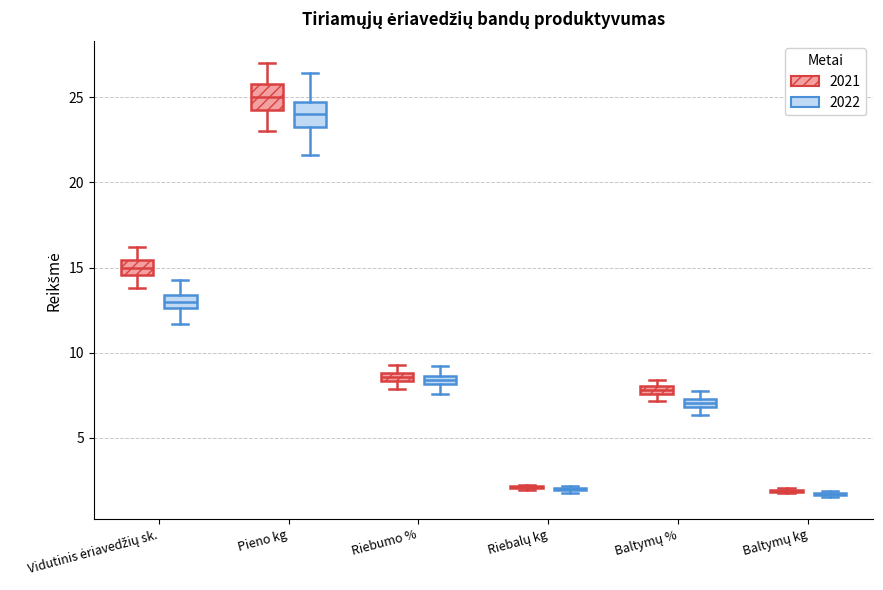

Where is the lower edge of the box for Baltymų % (2021) on the y-axis? The values are not printed on the chart, so give them approximately, as read against the axis.

7.5